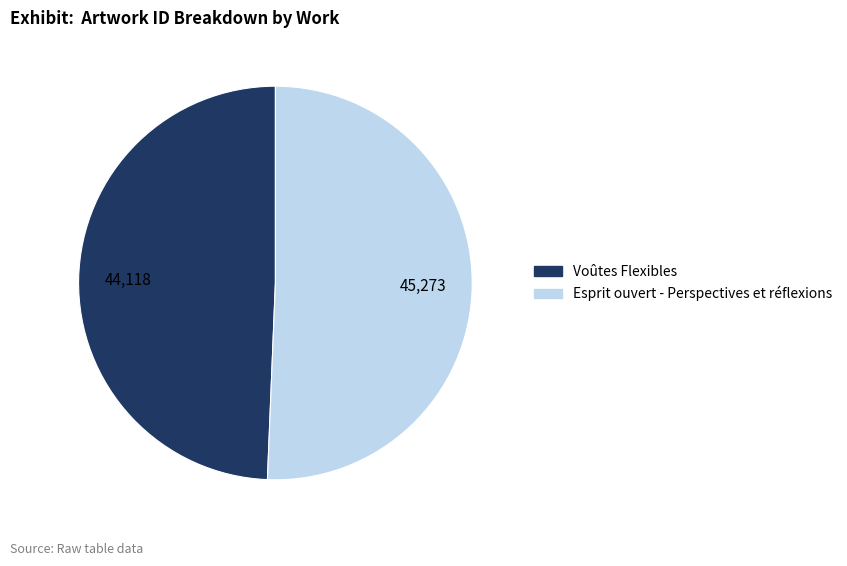

True or false: Esprit ouvert - Perspectives et réflexions accounts for 51% of the total.

True